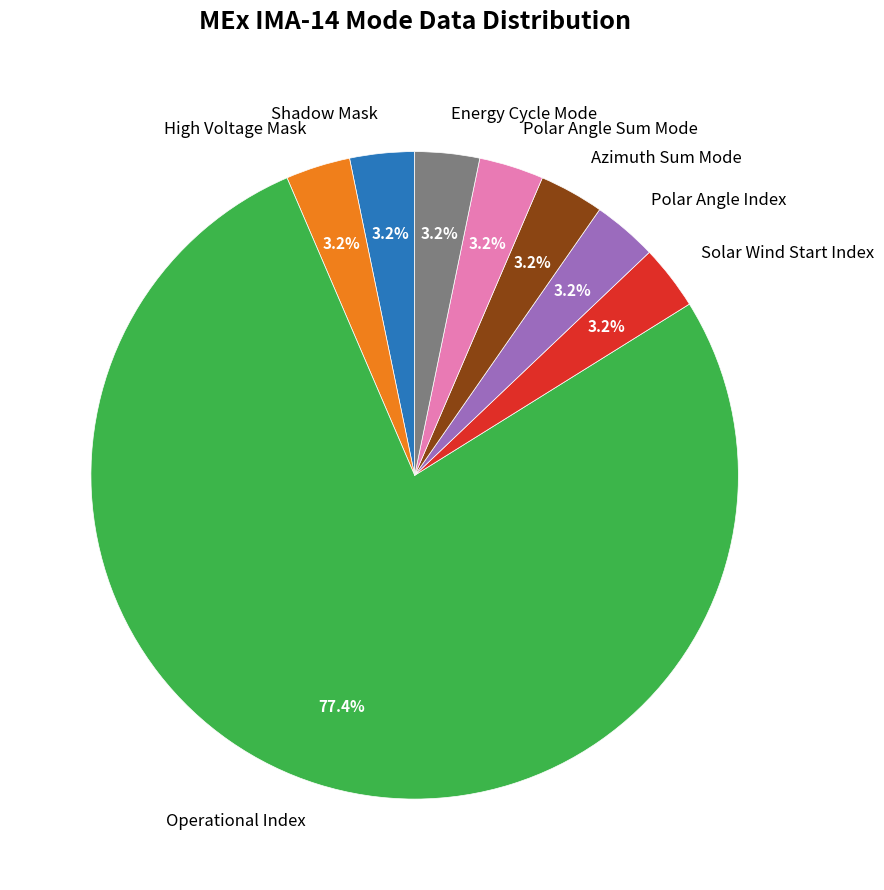

What portion of the pie excludes High Voltage Mask?

96.8%